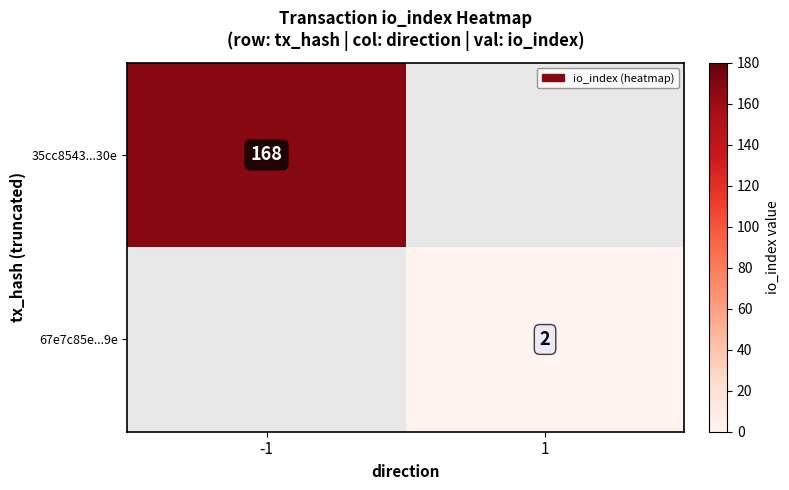

True or false: 35cc8543...30e has a value of 168 at -1.

True